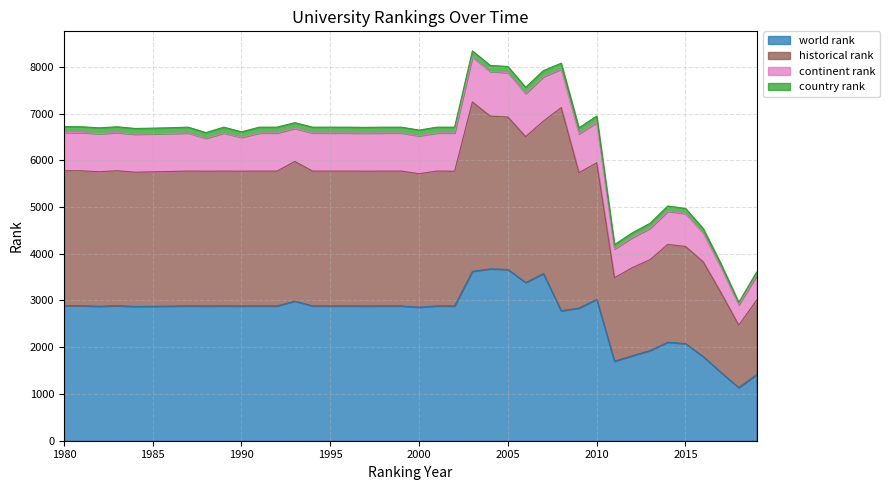

Reading left to right, transcribe all the data shown in this chart.

world rank: 2889	2887	2877	2888	2872	2876	2880	2884	2883	2884	2883	2884	2884	2987	2884	2884	2884	2883	2884	2884	2856	2884	2883	3623	3677	3664	3384	3574	2780	2837	3025	1701	1818	1929	2106	2078	1799	1460	1136	1414
historical rank: 2889	2887	2877	2888	2872	2876	2880	2884	2883	2884	2883	2884	2884	2987	2884	2884	2884	2883	2884	2884	2856	2884	2883	3623	3268	3260	3121	3264	4346	2898	2921	1784	1884	1943	2093	2078	2026	1705	1336	1590
continent rank: 818	818	816	816	814	813	814	816	705	816	723	816	816	709	816	816	816	815	816	816	812	816	818	964	955	952	924	949	824	830	865	617	644	673	710	705	619	542	434	528
country rank: 124	124	124	124	122	122	122	124	121	124	119	124	124	121	124	124	124	122	124	124	122	124	124	131	130	130	132	131	126	129	135	94	101	106	112	108	93	76	54	74